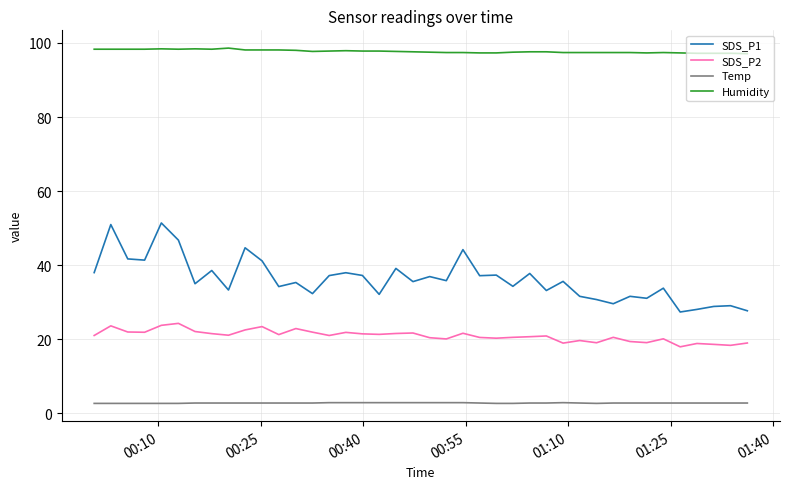

Which series has the largest total across all categories?

Humidity